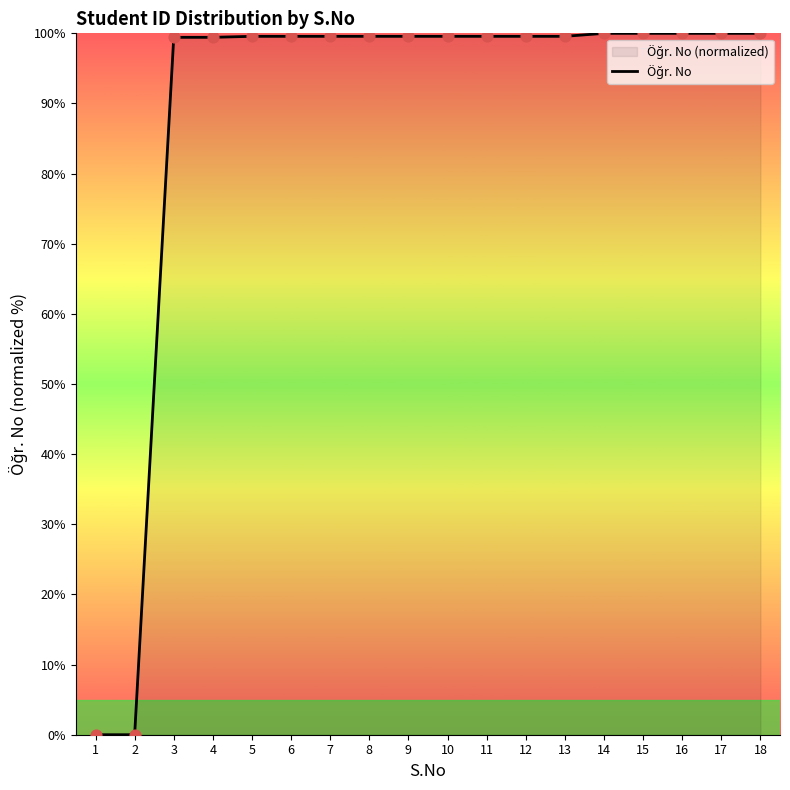

What is the change in value from 9 to 15?

+0.4